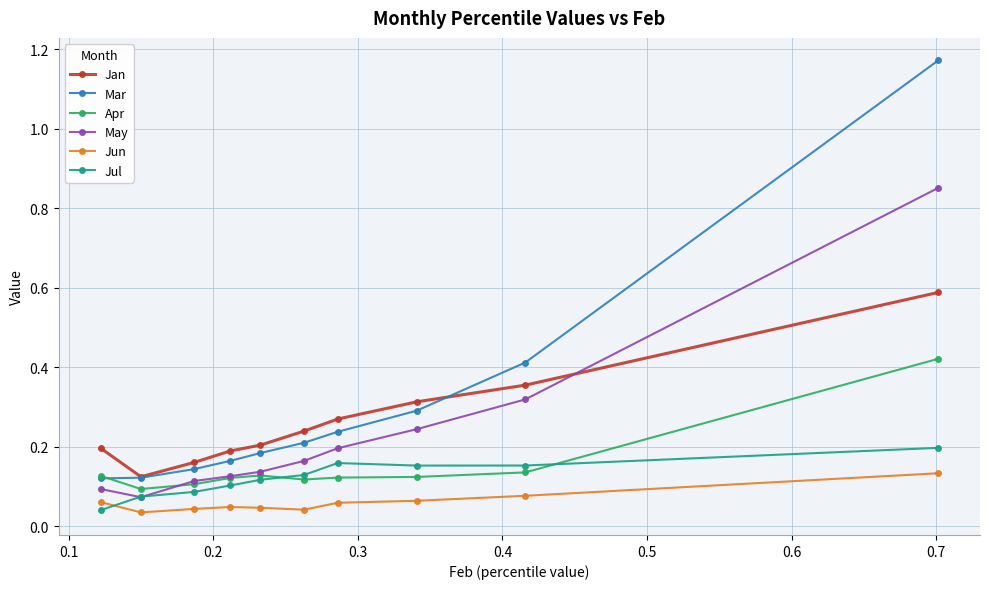

Which series has the largest range (max minus min)?

Mar